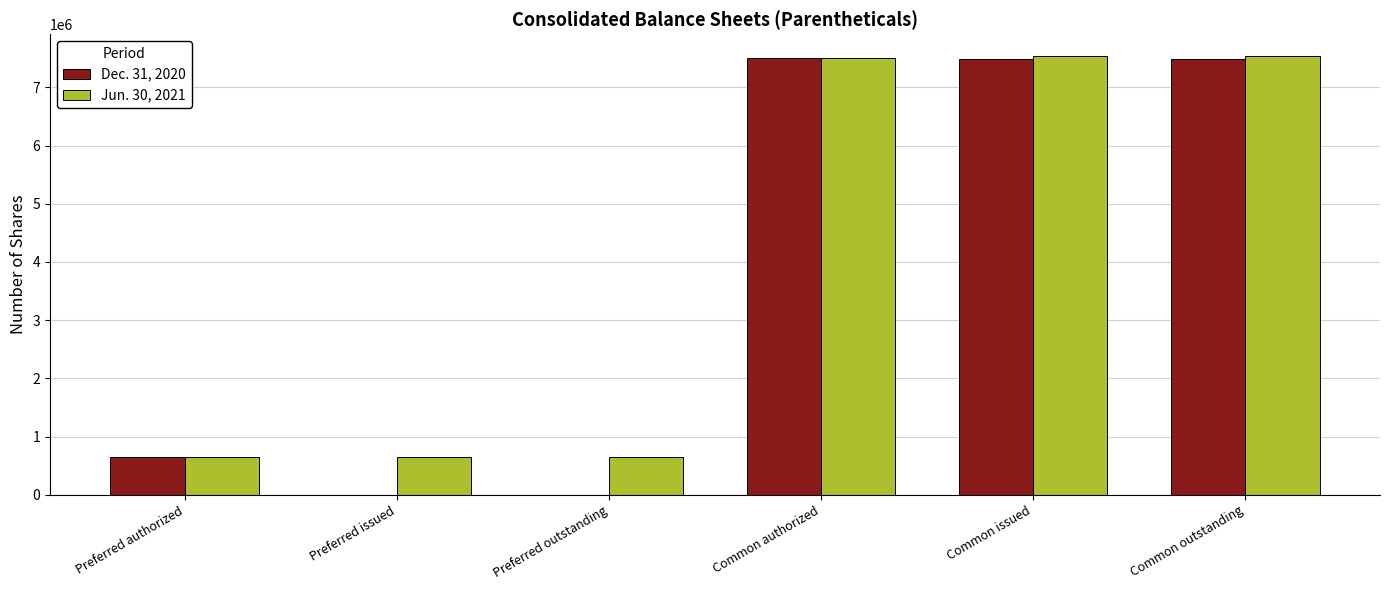

The value of Jun. 30, 2021 at Preferred issued is 650000. True or false?

True